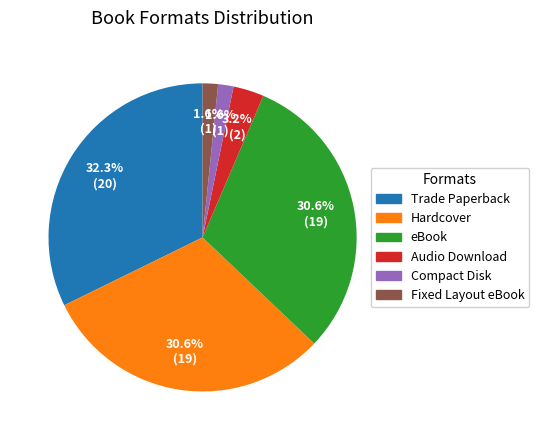

Does eBook account for over 50% of the chart?

No